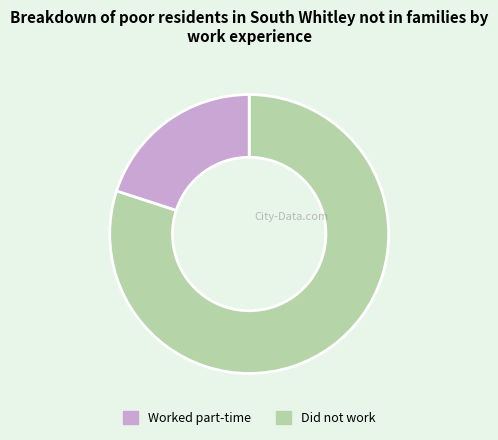

Does any single category account for the majority?

Yes